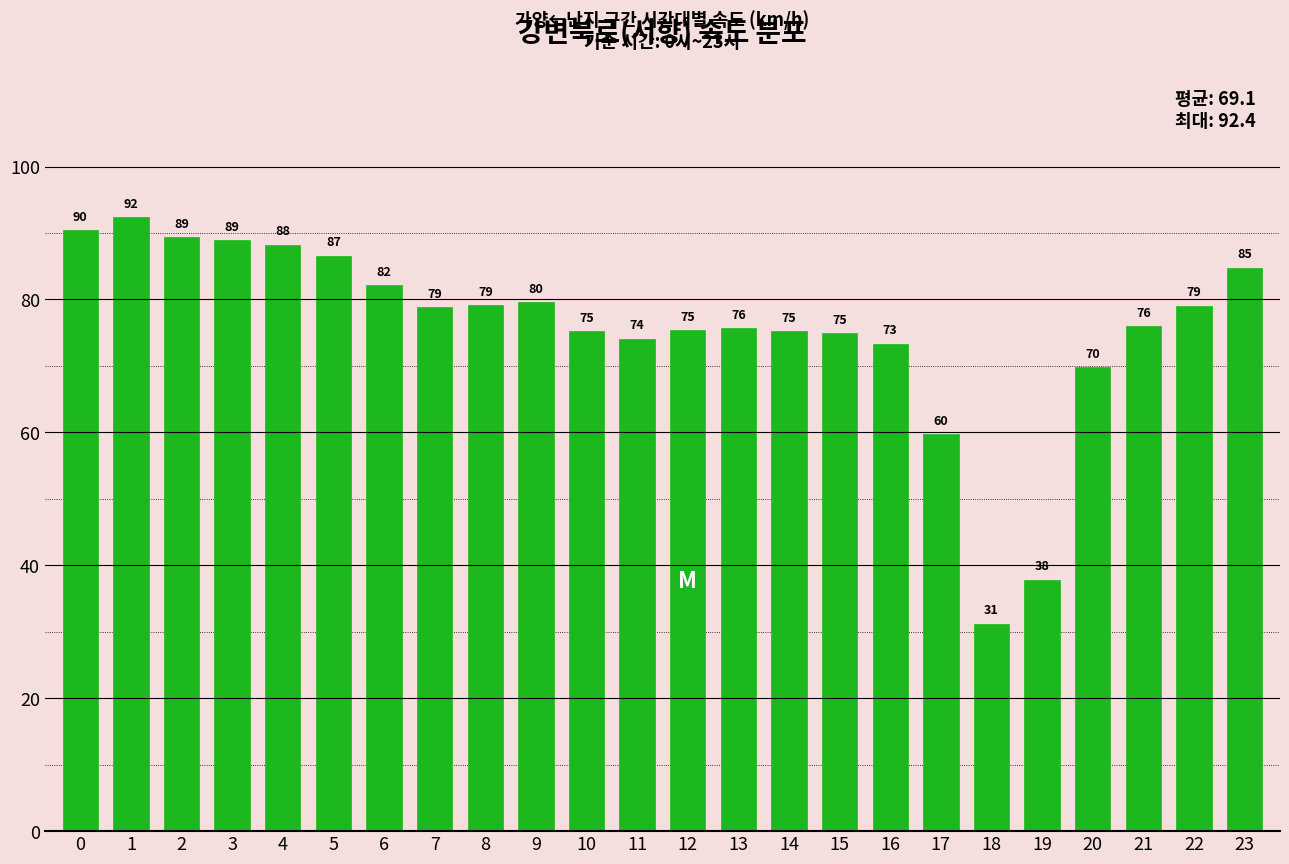

How many bars are there in total?

24